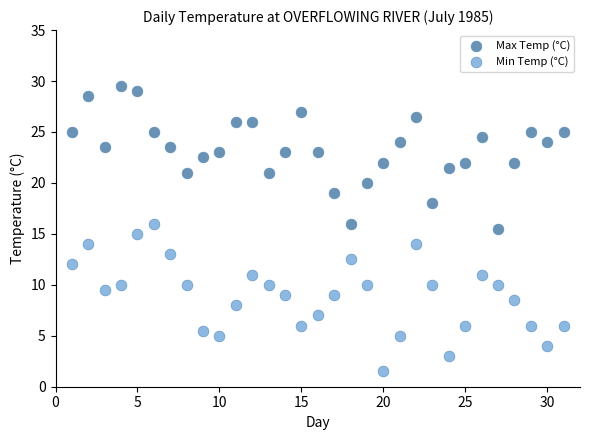

Which series contains the highest Y value?

Max Temp (°C)